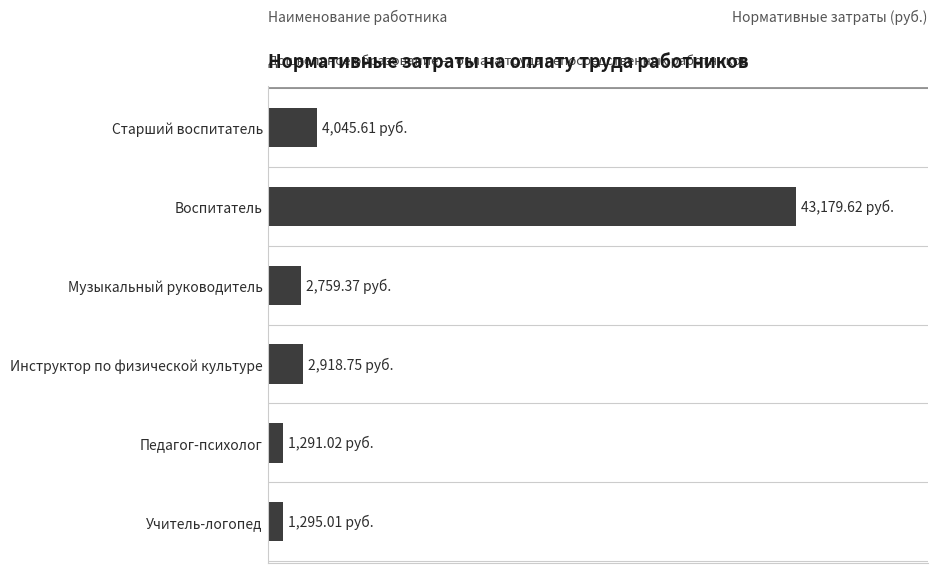

What is the sum of all values?

55489.4